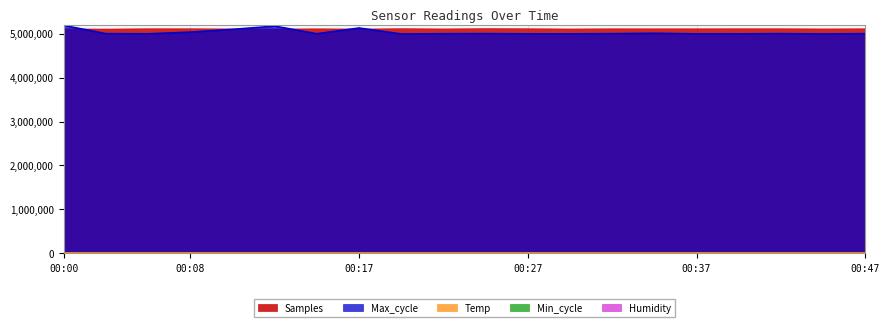

True or false: Min_cycle and Samples cross at least once.

False